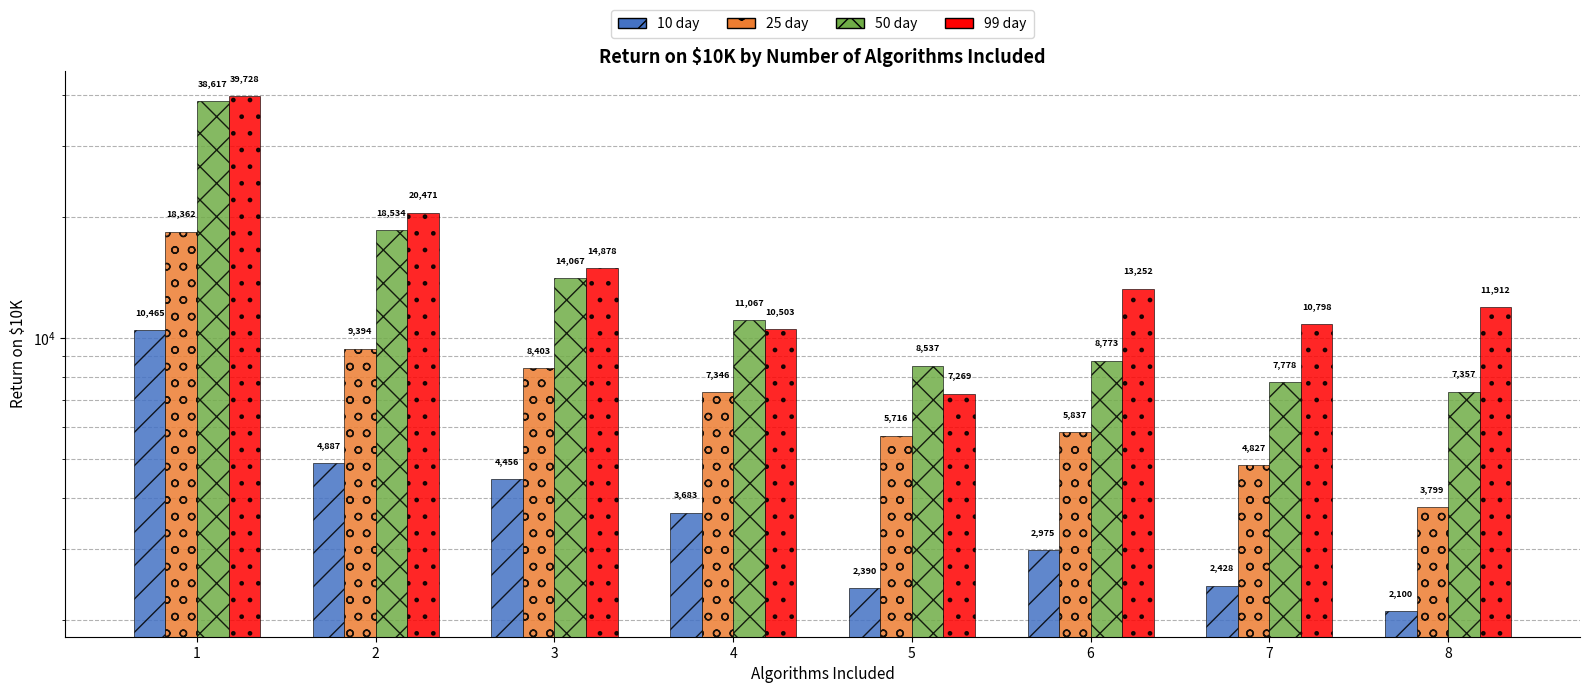

How many categories are shown in the chart?

8